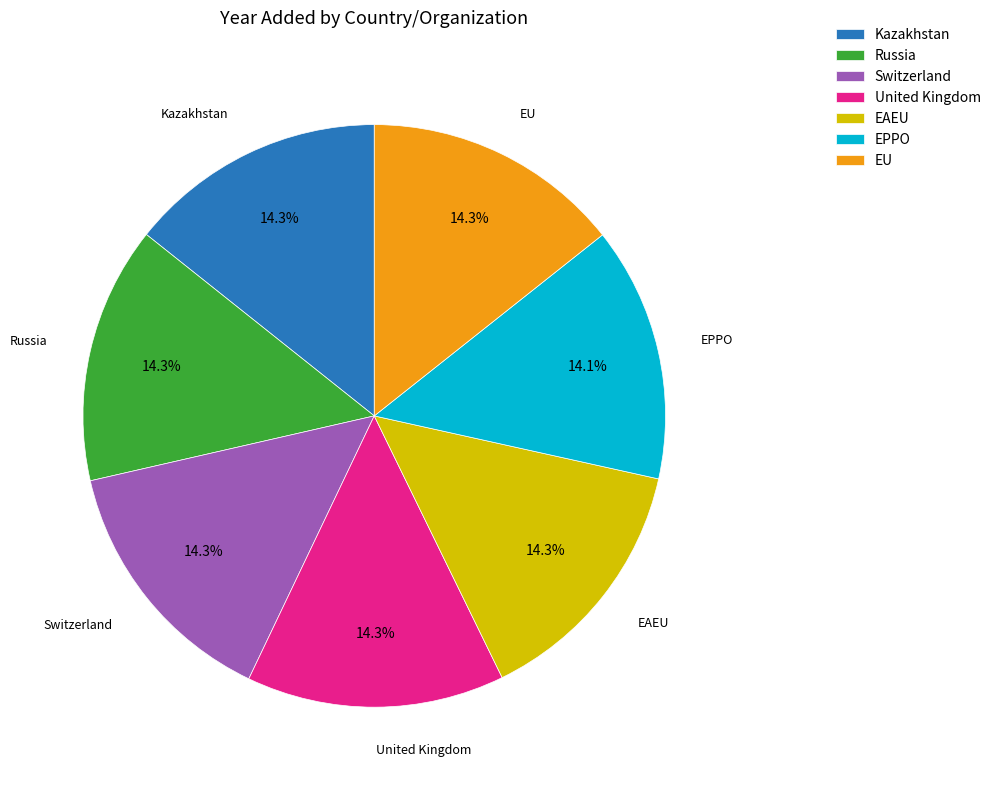

To the nearest percent, what portion does EU represent?

14%